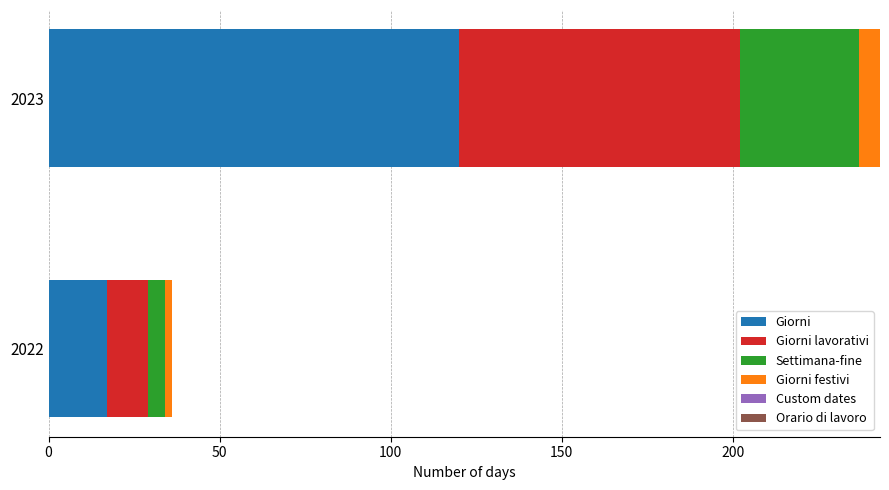

What is the total value across all series at 2023?

243